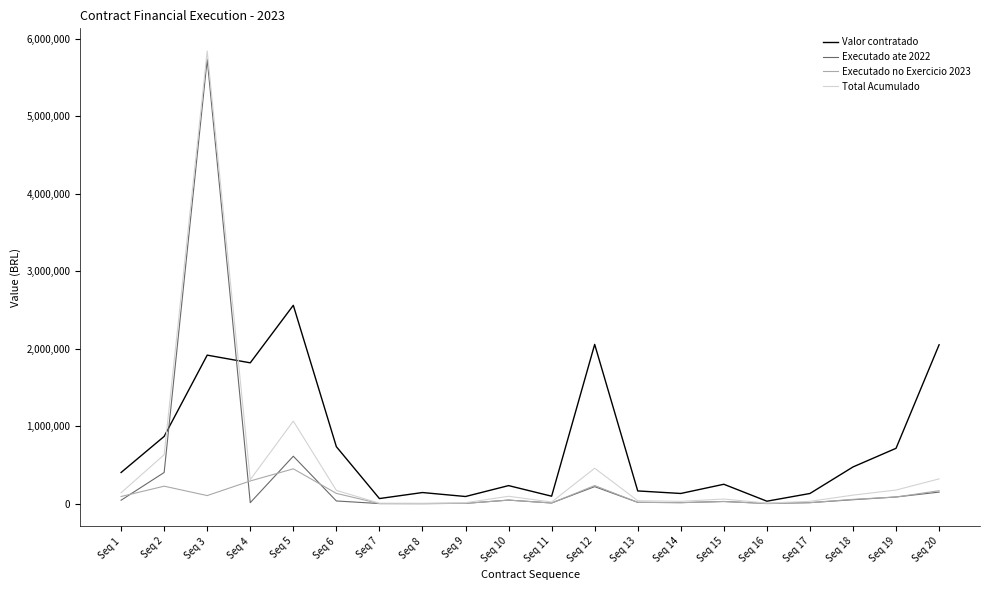

The value of Executado no Exercicio 2023 at Seq 14 is 16900.0. True or false?

True